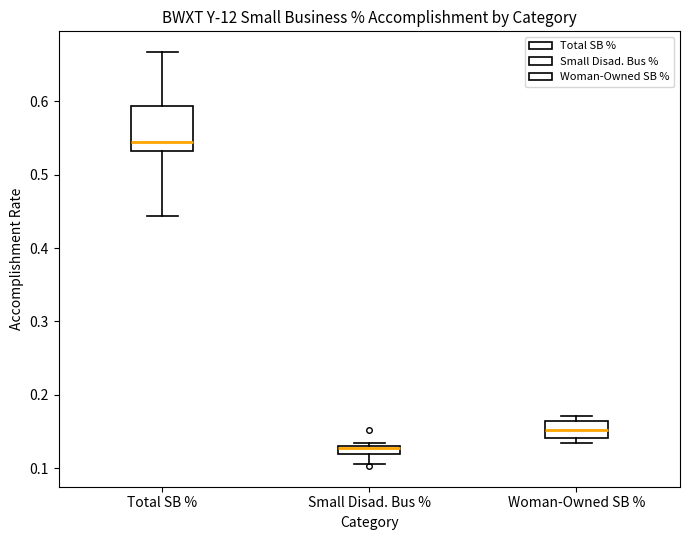

Comparing the boxes themselves (not the whiskers), which one is the tallest?

Total SB %